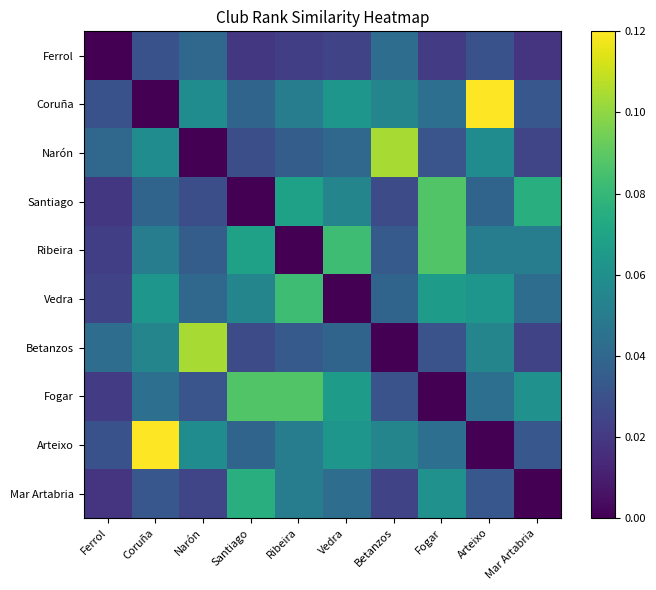

Which series changed the most between Coruña and Betanzos?

Arteixo